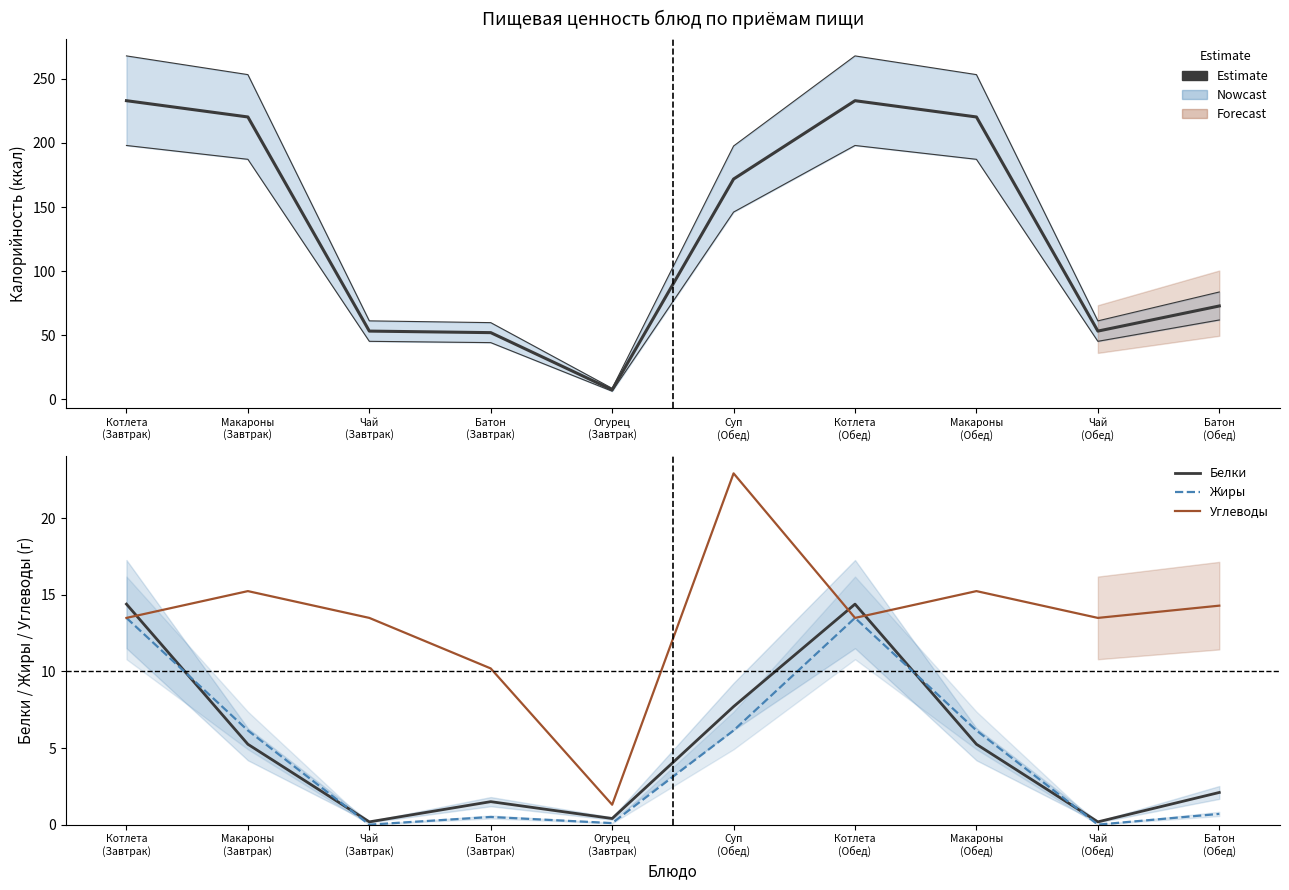

What is the difference between the second highest and second lowest values in the Углеводы series?

5.1